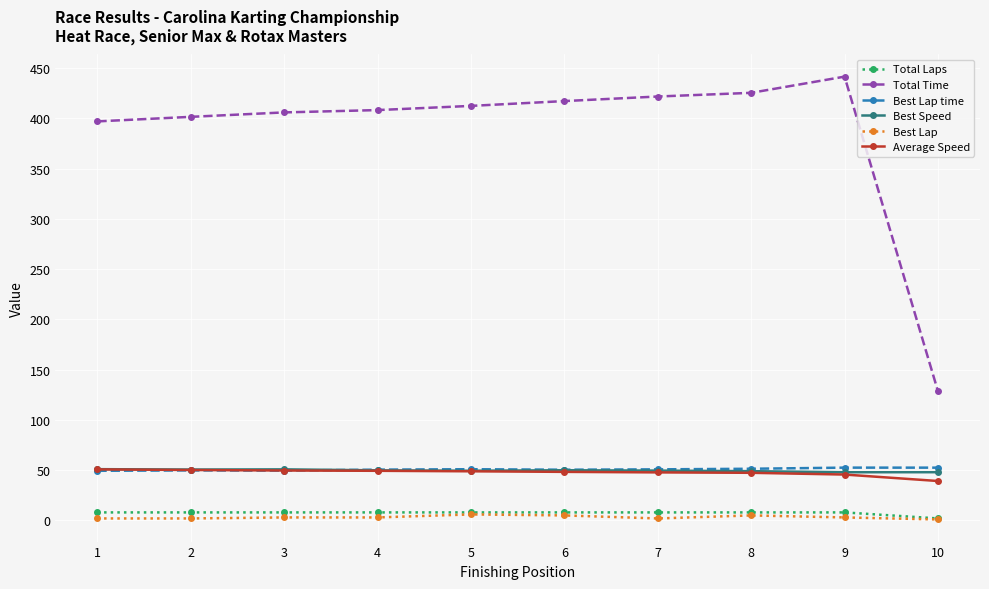

What is the total value across all series at 7?

579.9